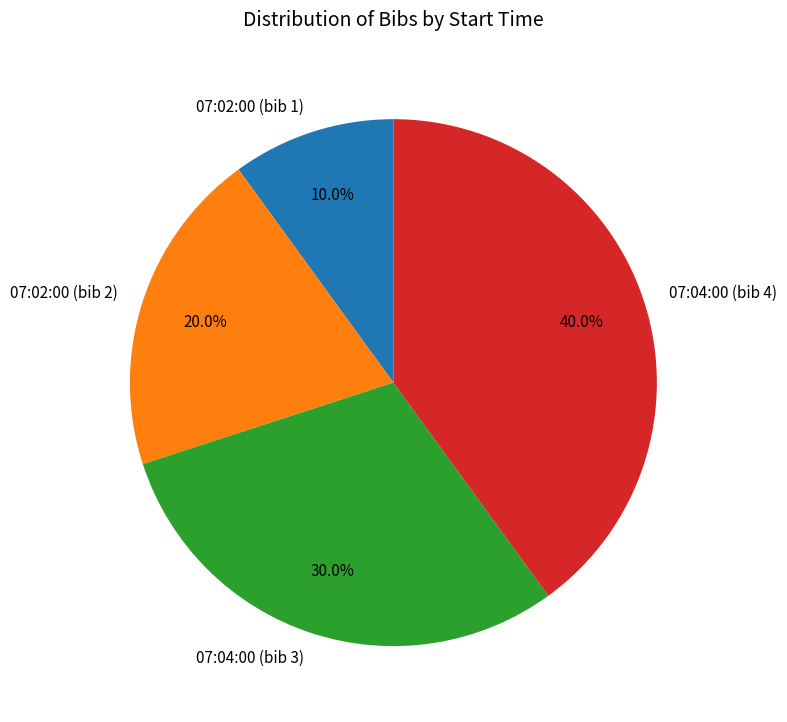

To the nearest percent, what is the combined percentage of 07:02:00 (bib 1) and 07:04:00 (bib 4)?

50%